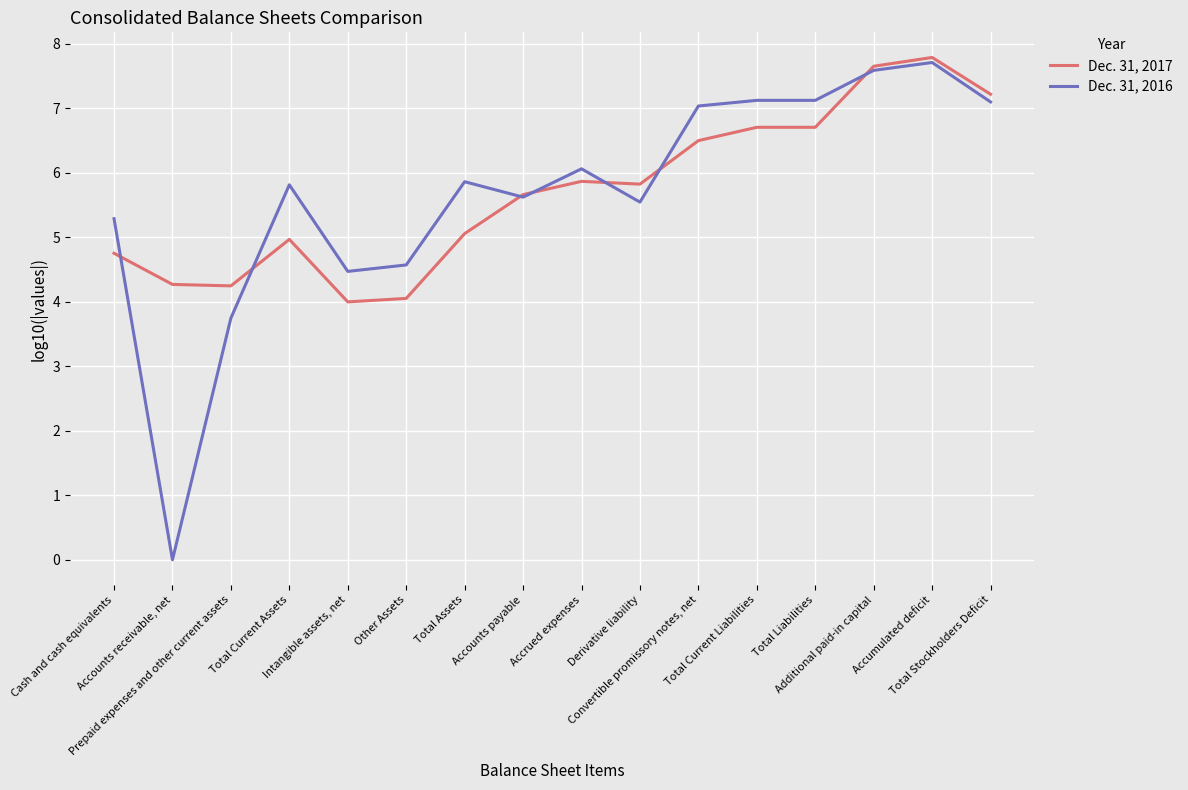

True or false: Dec. 31, 2017 and Dec. 31, 2016 intersect in this chart.

True